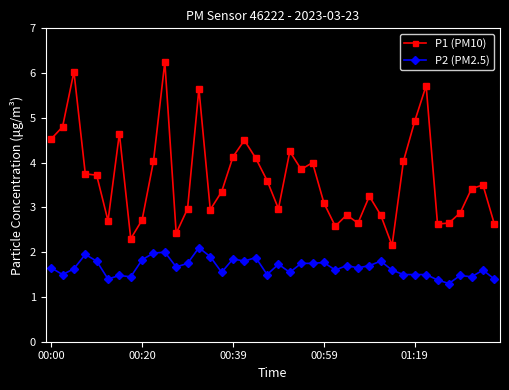

True or false: P1 (PM10) has more than 0 points higher than both neighbors.

True